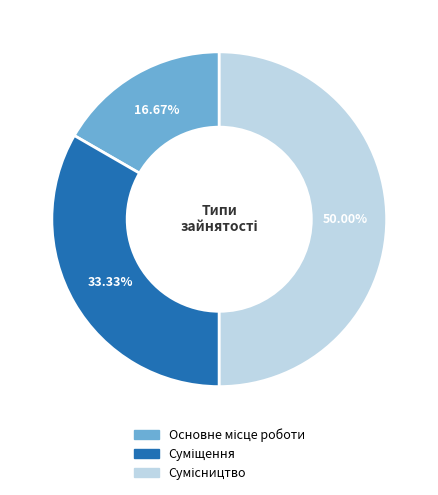

How many slices are in this pie chart?

3